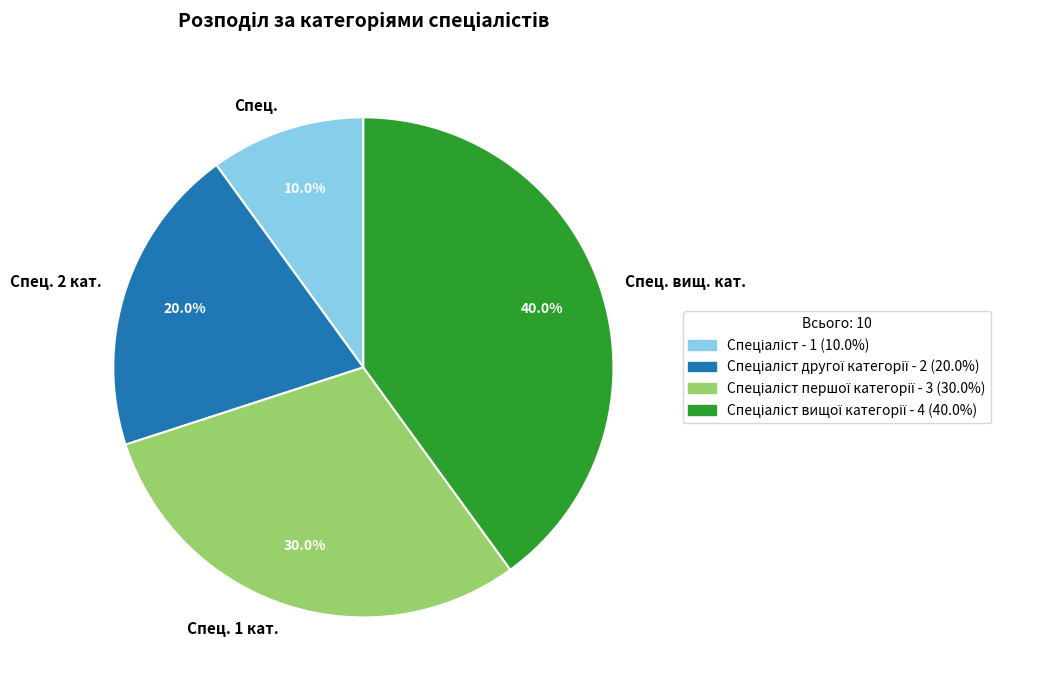

Is there any slice that represents more than half of the pie?

No